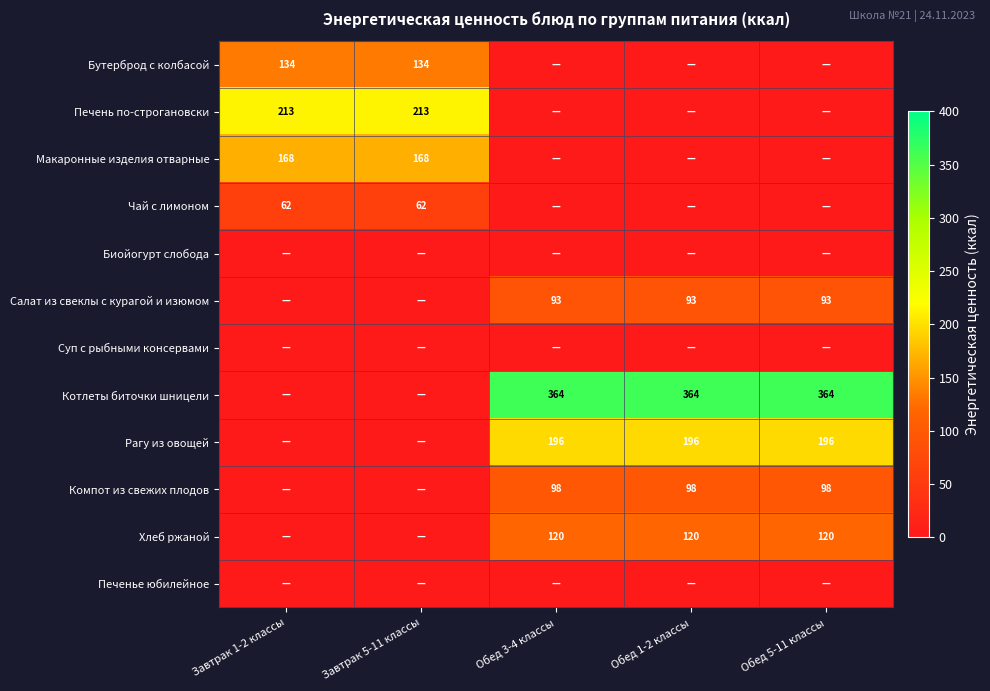

Is it true that Хлеб ржаной equals 120 at Обед 3-4 классы?

True